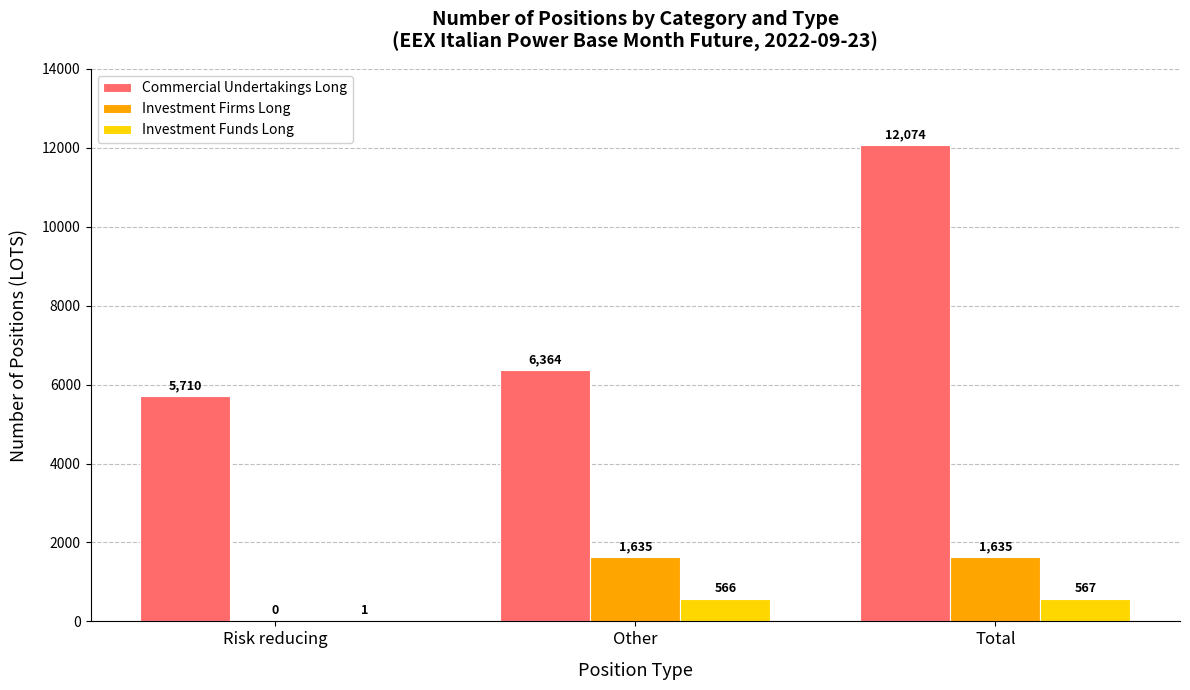

Is the value of Investment Funds Long at Total greater than the value of Commercial Undertakings Long at Risk reducing?

No